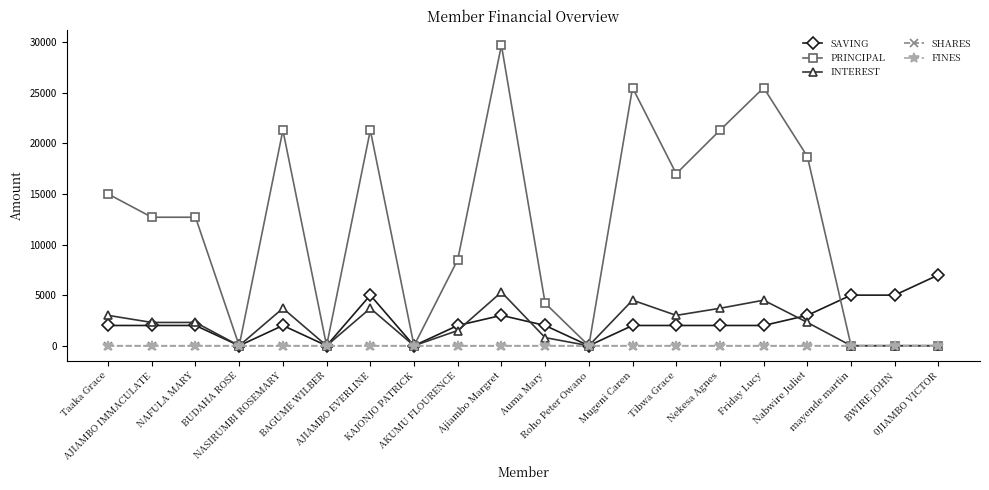

Which series has the widest spread of values?

PRINCIPAL